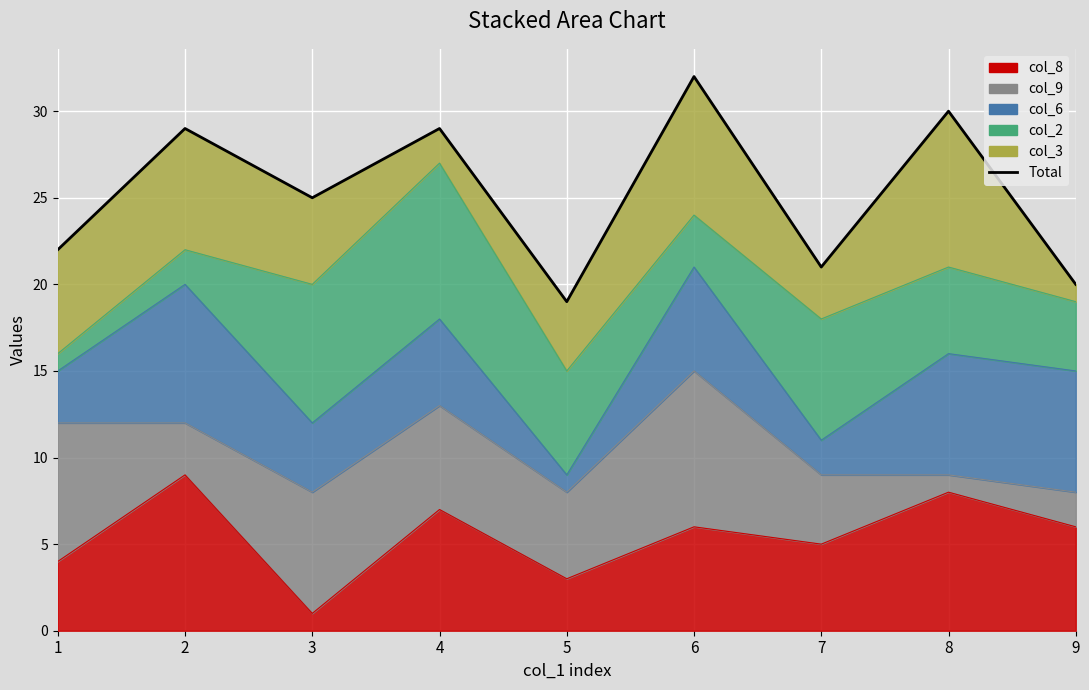

True or false: col_2_line and col_3_line intersect in this chart.

False